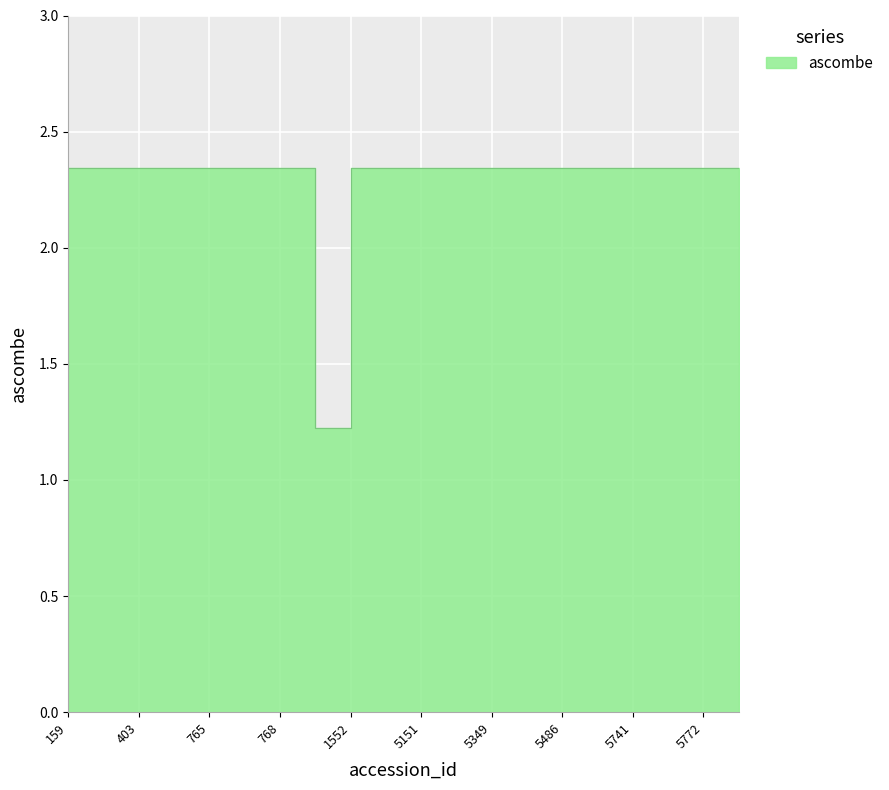

Reading left to right, list all the values displayed in this chart.

2.3	2.3	2.3	2.3	2.3	2.3	2.3	1.2	2.3	2.3	2.3	2.3	2.3	2.3	2.3	2.3	2.3	2.3	2.3	2.3